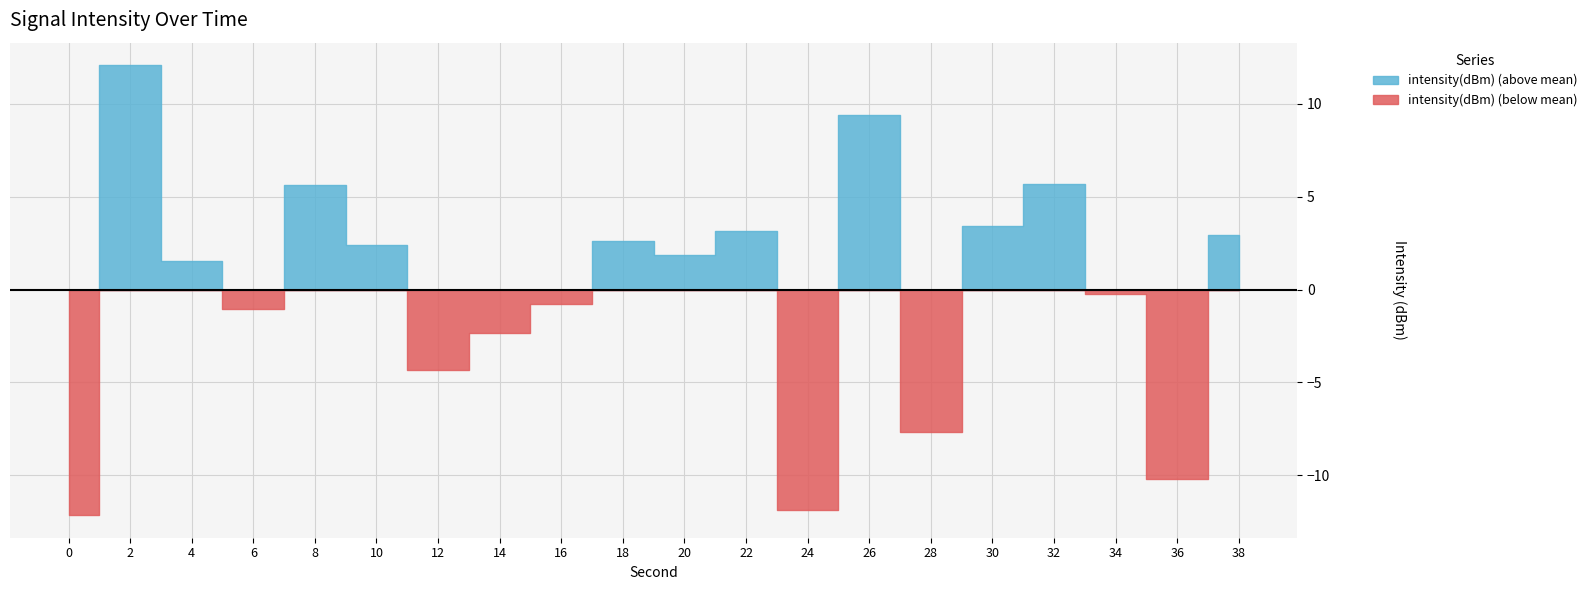

Rank the categories by value from highest to lowest.

2, 26, 32, 8, 30, 22, 38, 18, 10, 20, 4, 34, 16, 6, 14, 12, 28, 36, 24, 0